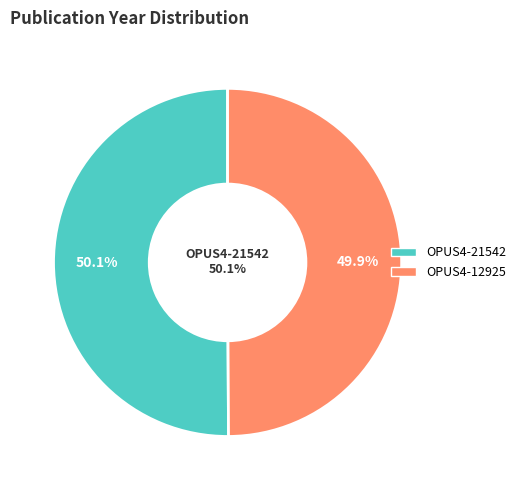

The OPUS4-12925 slice represents 50% of the pie. True or false?

True